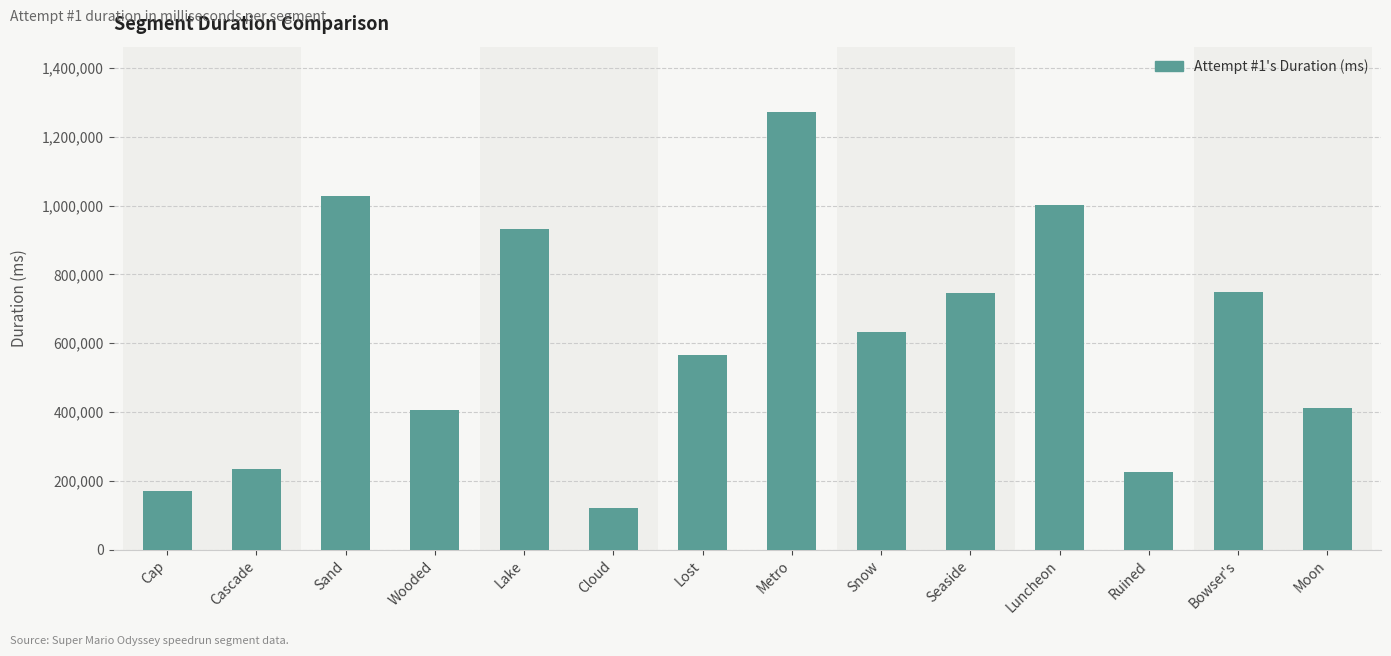

At which label does the data first exceed 632195?

Sand